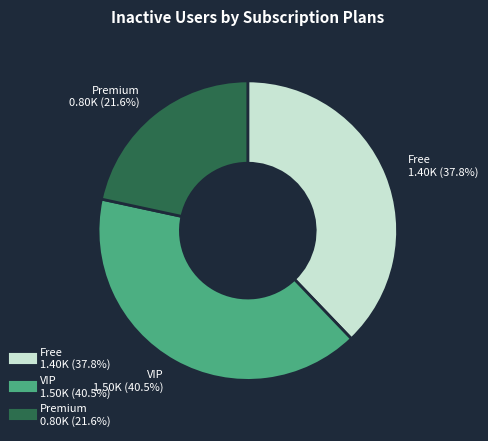

Does any single category account for the majority?

No